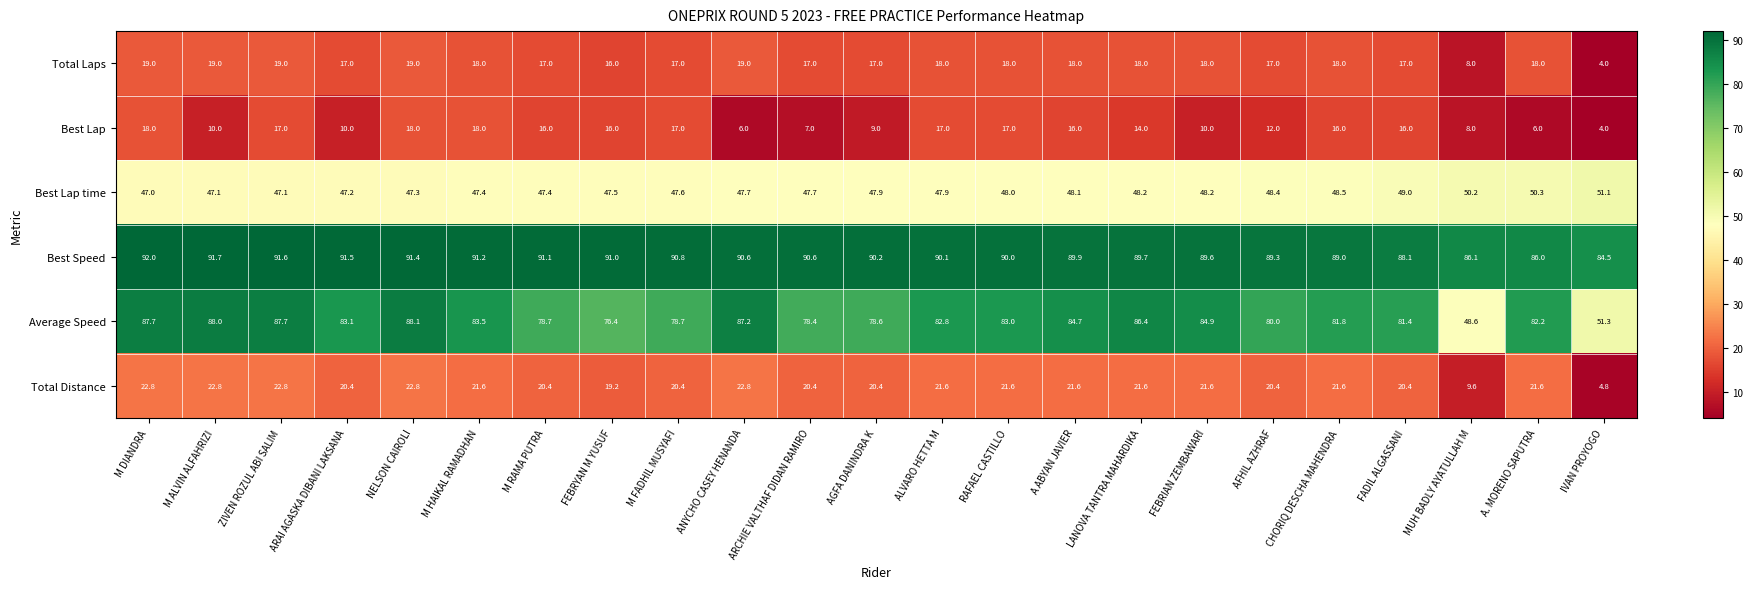

Which category has the highest value across all series?

M DIANDRA